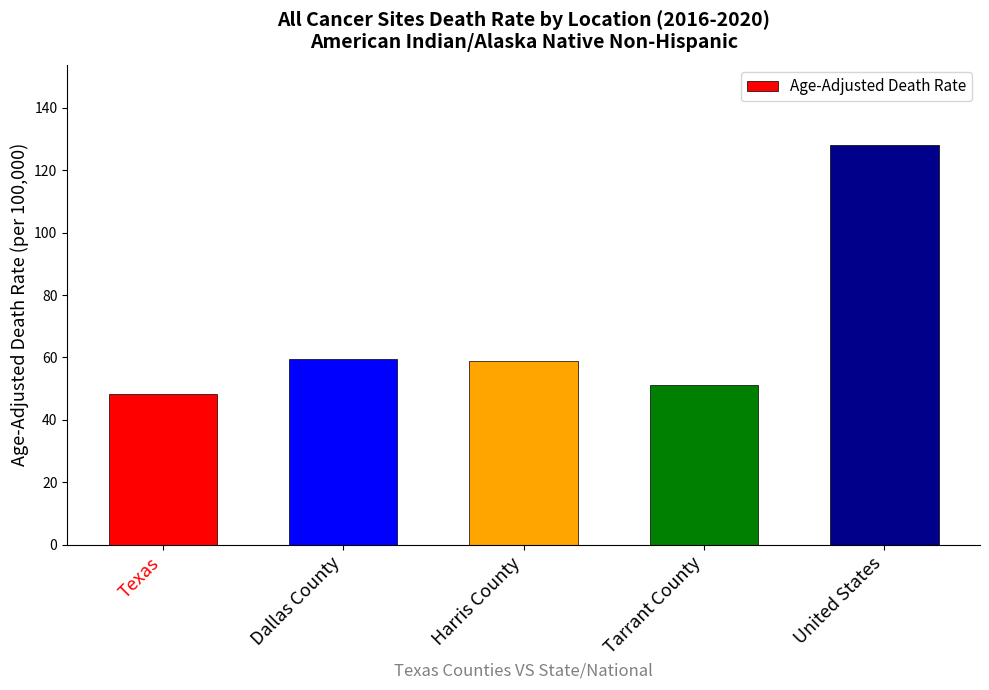

What position from the left is Tarrant County?

4